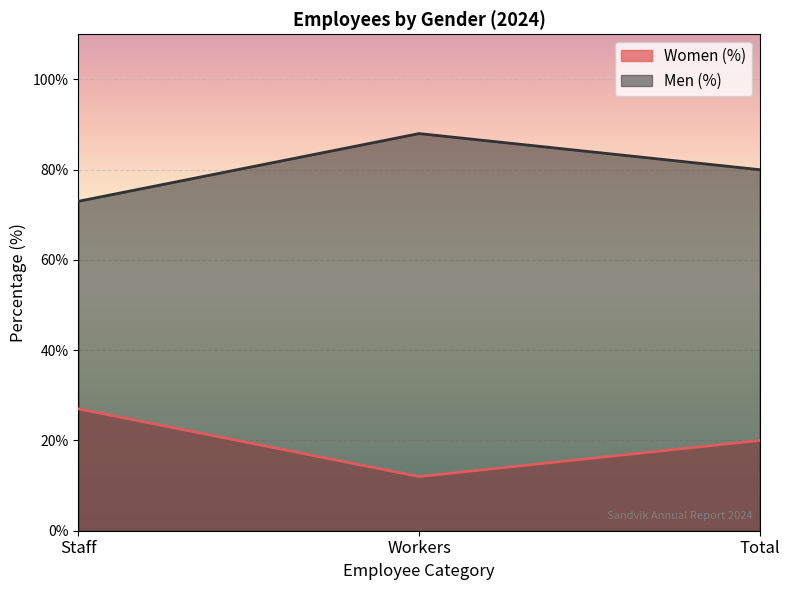

The Men (%) series shows 73 at Staff. True or false?

True